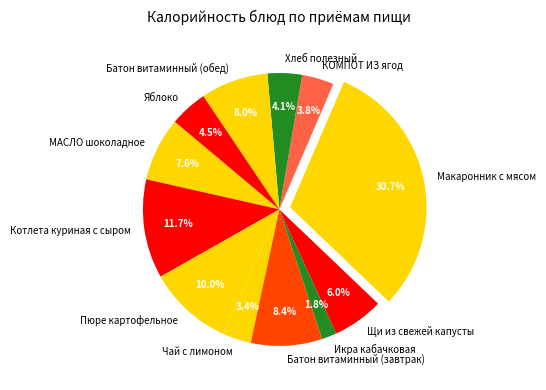

Is there any slice that represents more than half of the pie?

No